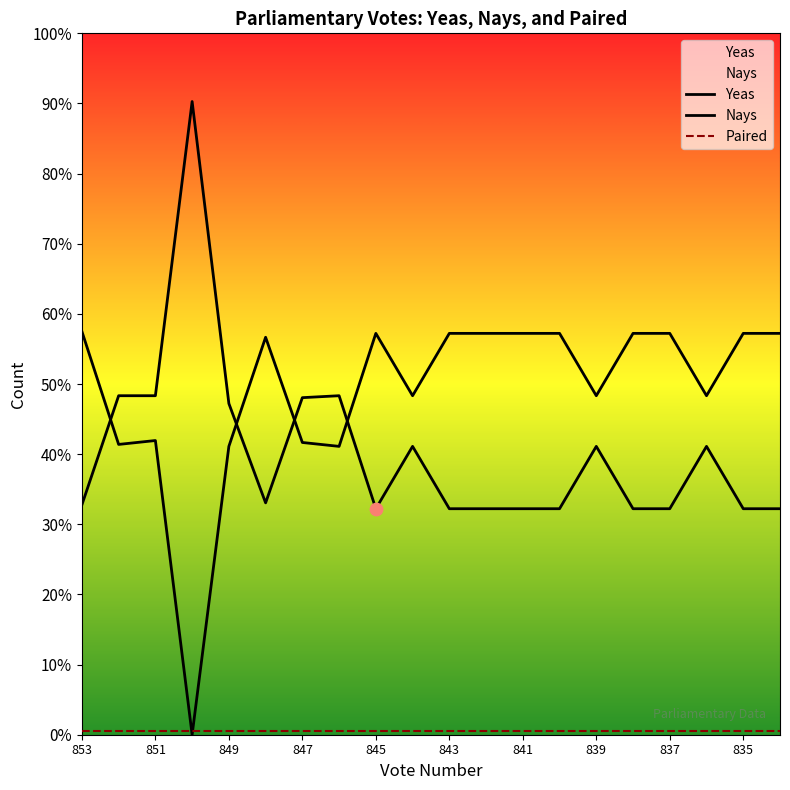

What is the total value across all series at 852?

323